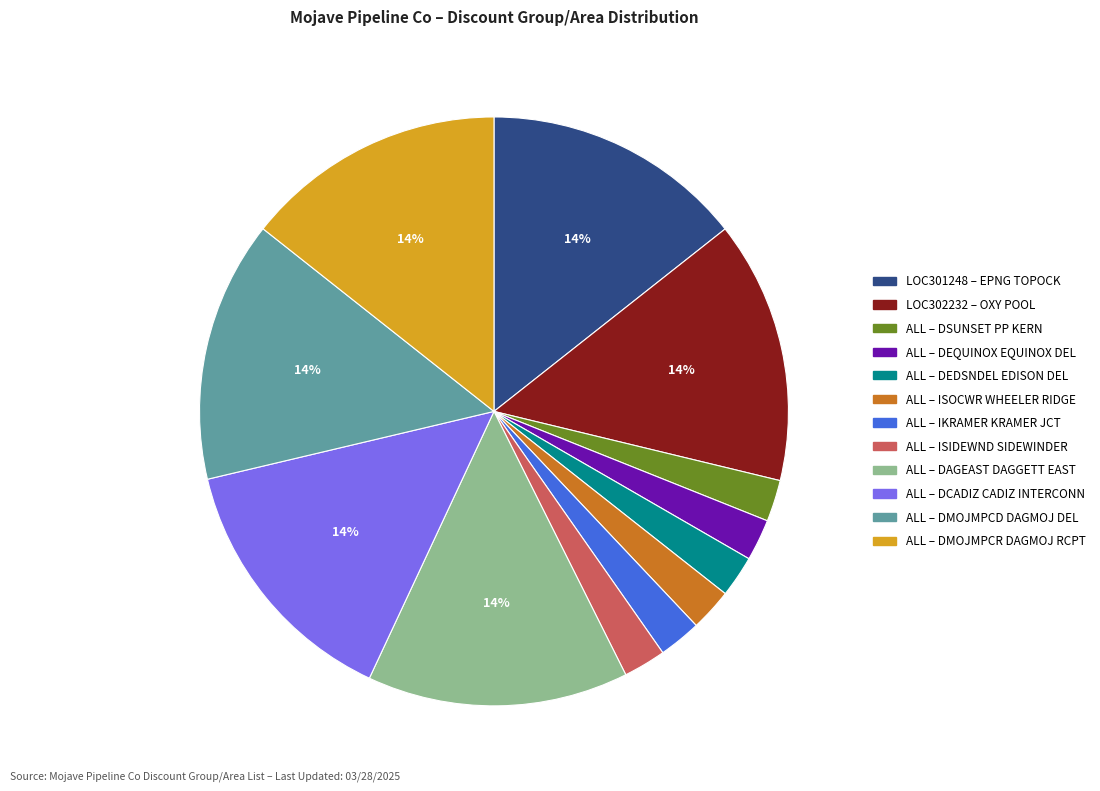

Combined, do LOC301248 – EPNG TOPOCK and ALL – IKRAMER KRAMER JCT account for over 50%?

No